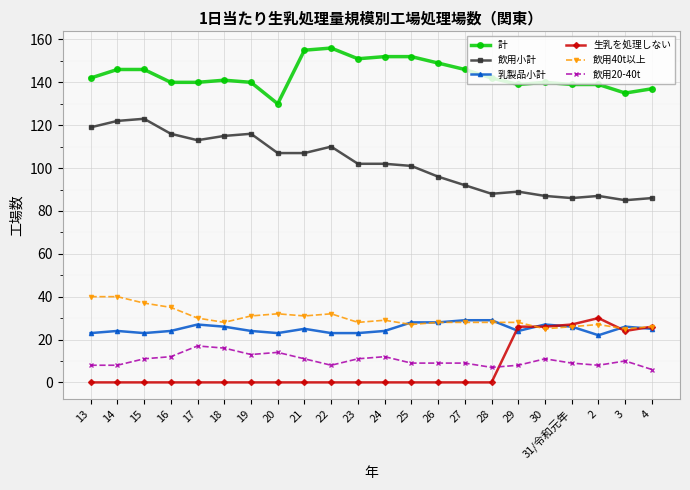

At which label does 計 reach its minimum?

20